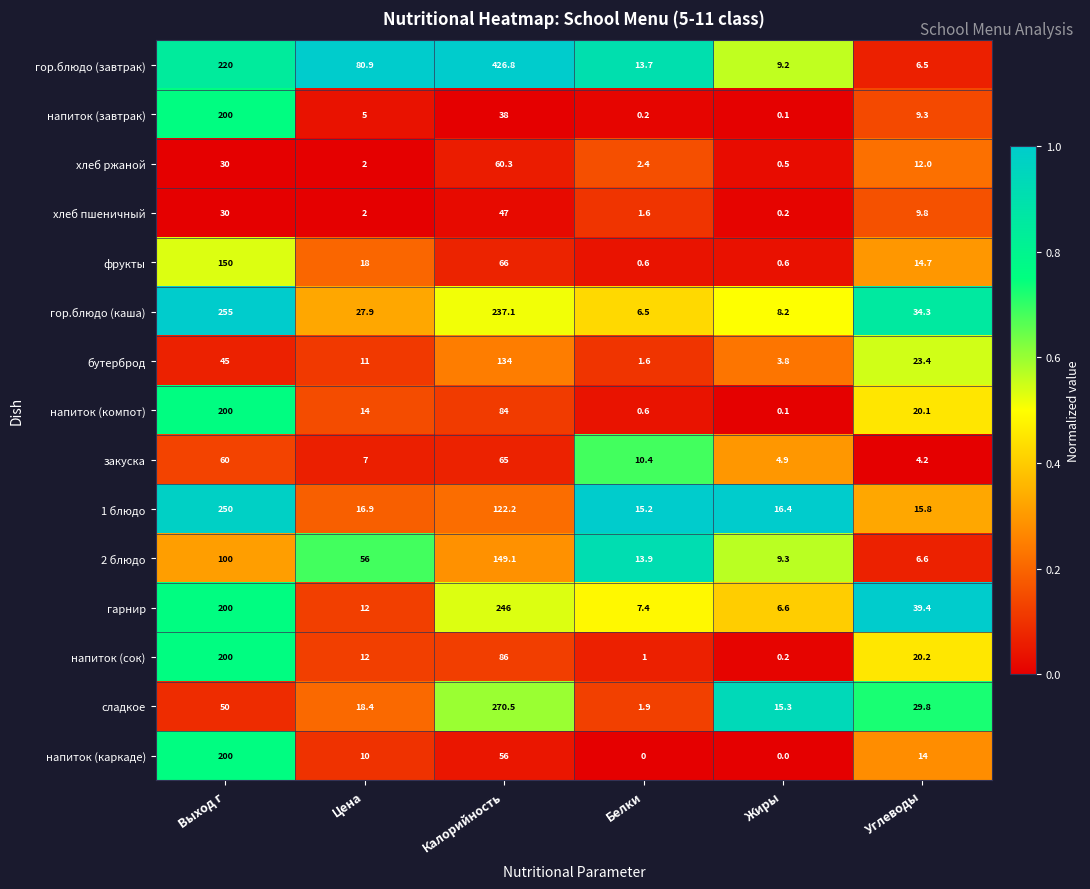

At which label does бутерброд first exceed 23?

Выход г